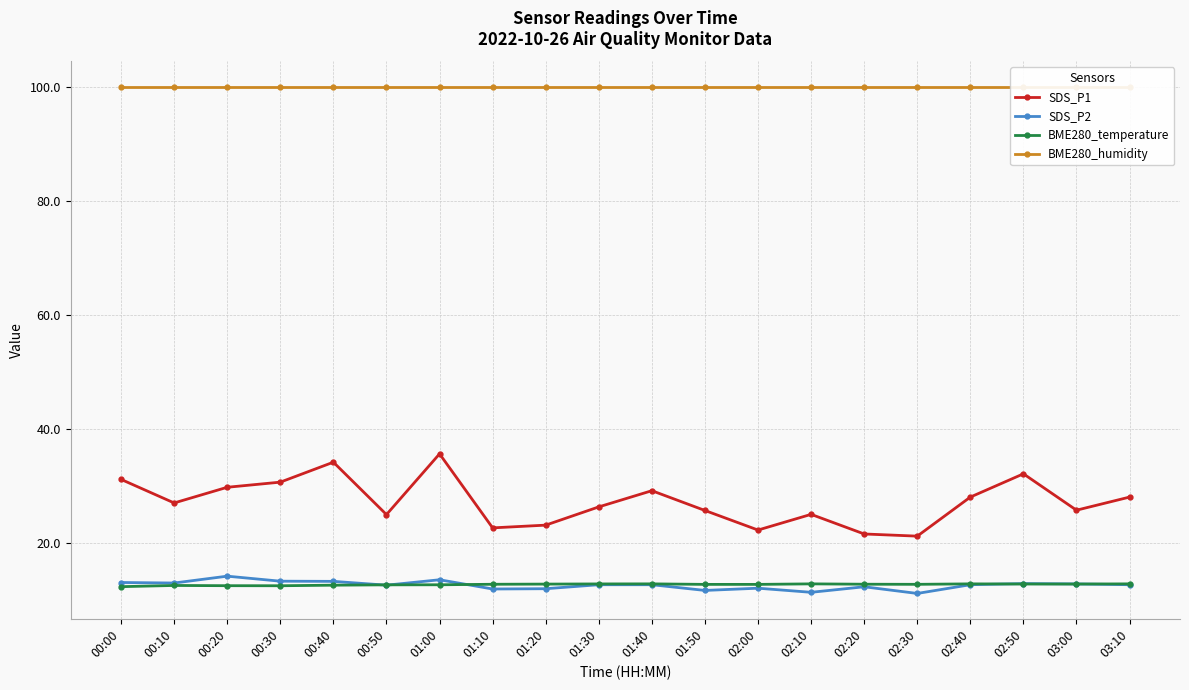

True or false: BME280_temperature and SDS_P1 cross at least once.

False